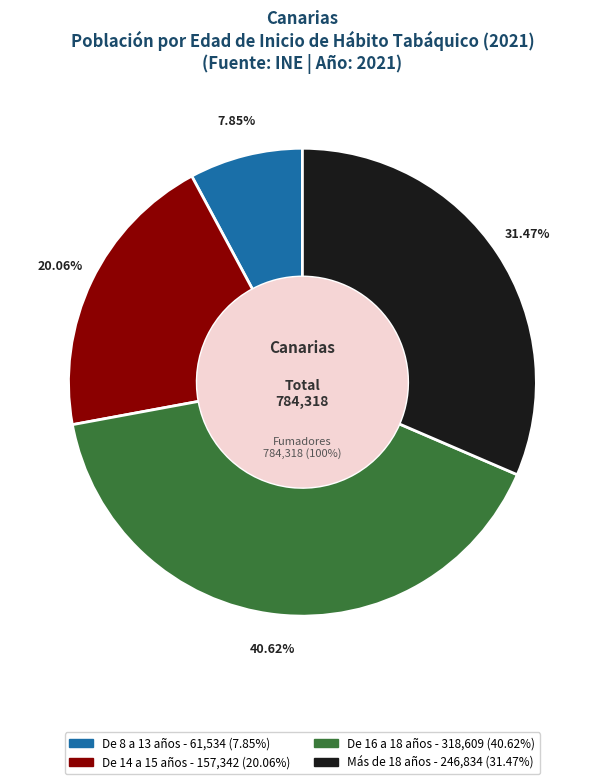

Count the number of slices in the pie.

4